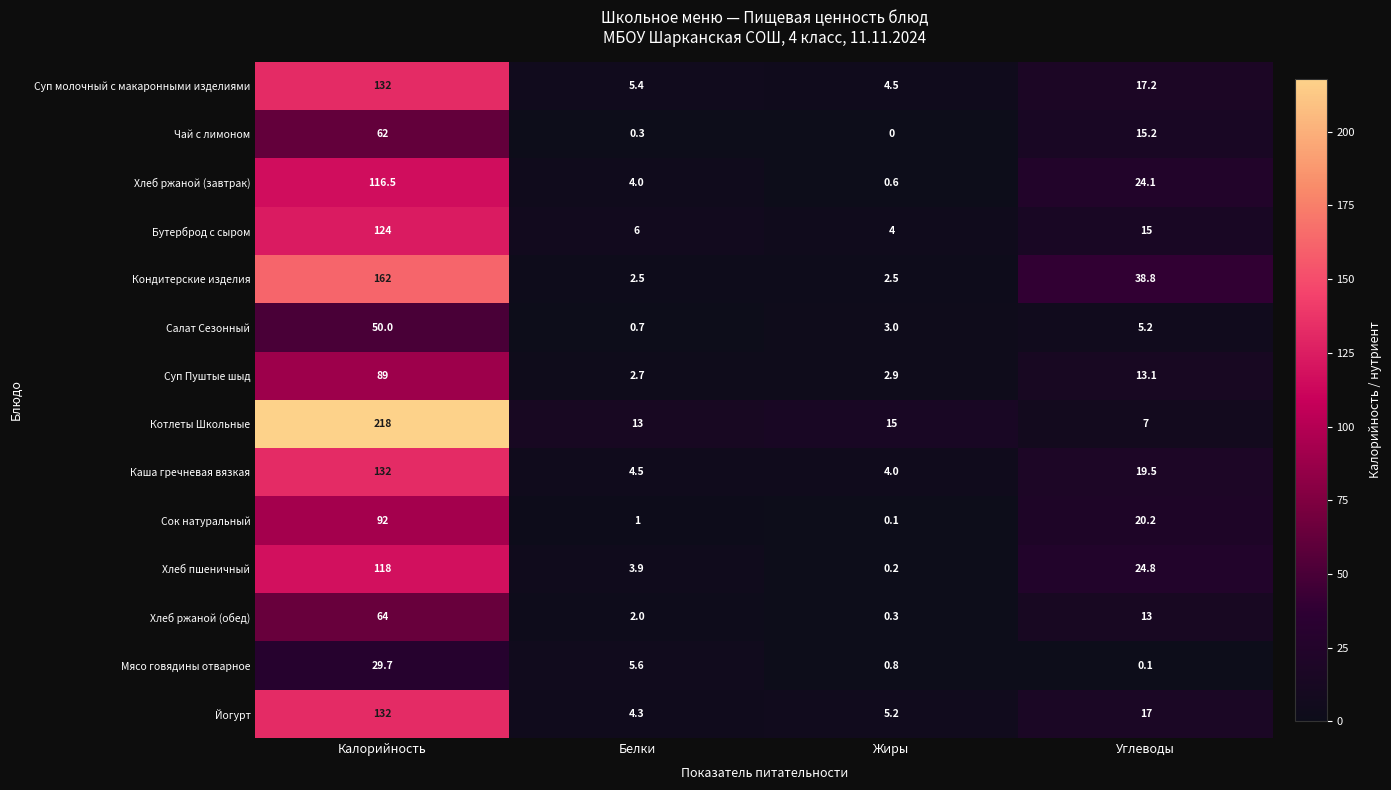

The Мясо говядины отварное series shows 29.7 at Калорийность. True or false?

True